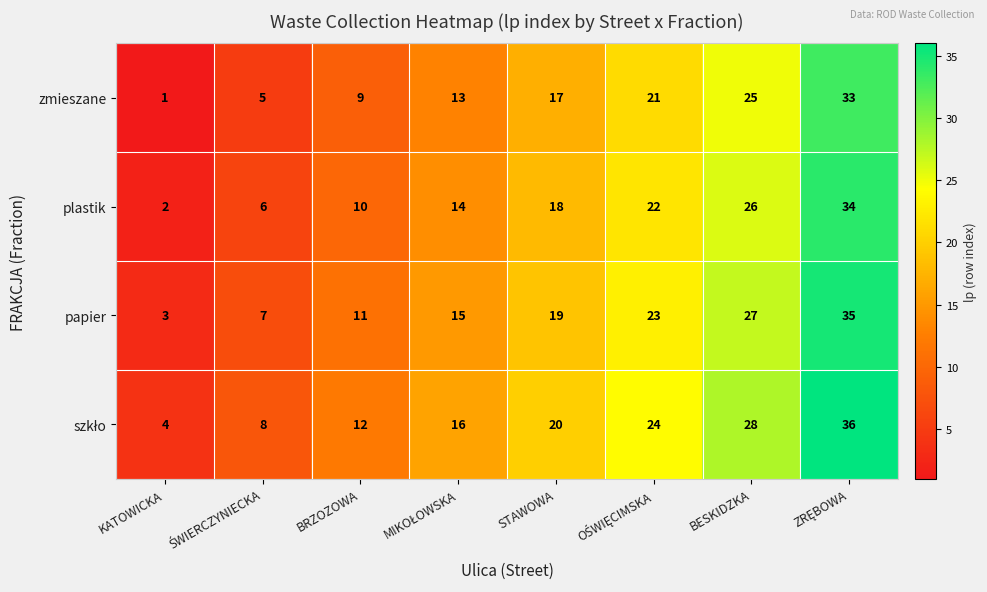

What is the smallest value displayed?

1